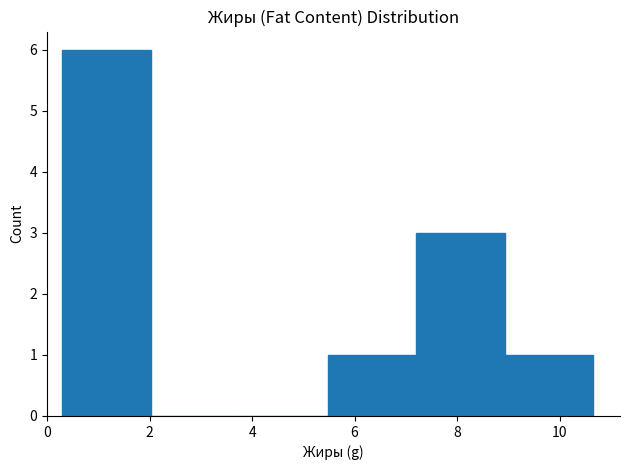

Reading left to right, transcribe this chart: for each bar, give the range it covers on the x-axis and its height. Neither the bar edges nor the heights are printed on the chart, so give them approximately, as read against the axes.

0.4 to 2.0: 6
2.0 to 3.8: 0
3.8 to 5.4: 0
5.4 to 7.2: 1
7.2 to 9.0: 3
9.0 to 10.6: 1